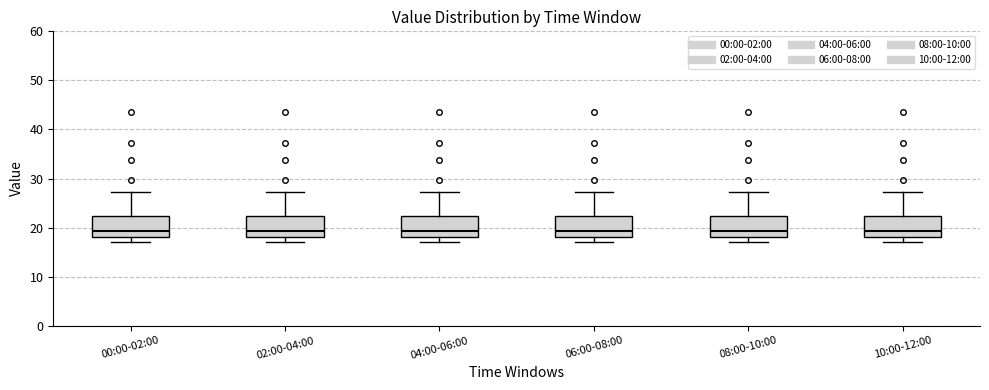

Reading left to right, transcribe this box plot: for each box, give where its median line is, the range the box spans, and where its two whiskers end, as read against the y-axis. The values are not printed on the chart, so give them approximately, as read against the axis.

00:00-02:00: median 19, box 18 to 22, whiskers 17 to 27
02:00-04:00: median 19, box 18 to 22, whiskers 17 to 27
04:00-06:00: median 19, box 18 to 22, whiskers 17 to 27
06:00-08:00: median 19, box 18 to 22, whiskers 17 to 27
08:00-10:00: median 19, box 18 to 22, whiskers 17 to 27
10:00-12:00: median 19, box 18 to 22, whiskers 17 to 27